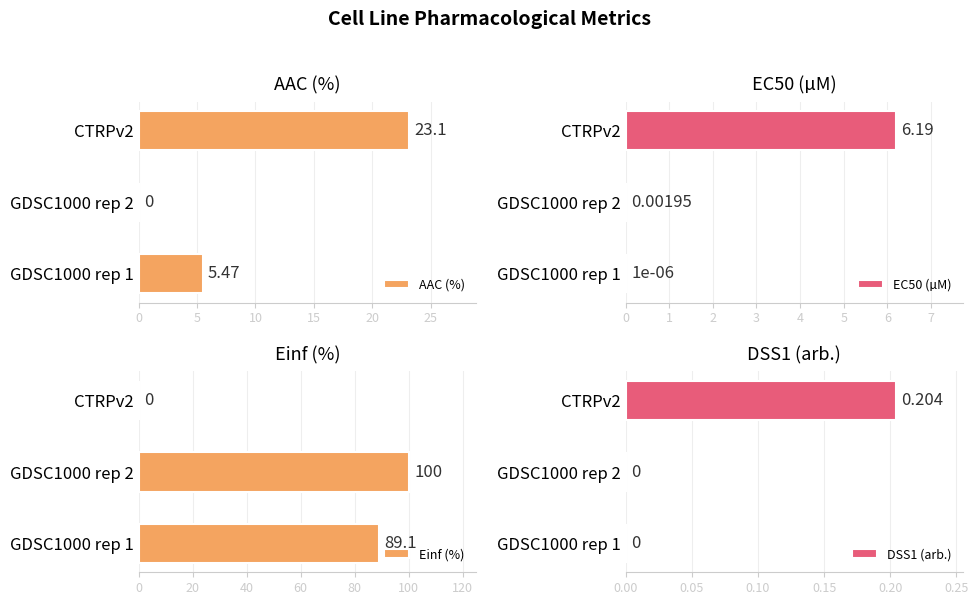

Reading left to right, list all the values displayed in this chart.

AAC (%): 0=5.5	5=0.0	10=23.1
EC50 (µM): 0=0.0	5=0.0	10=6.2
Einf (%): 0=89.1	5=100.0	10=0.0
DSS1 (arb.): 0=0.0	5=0.0	10=0.2